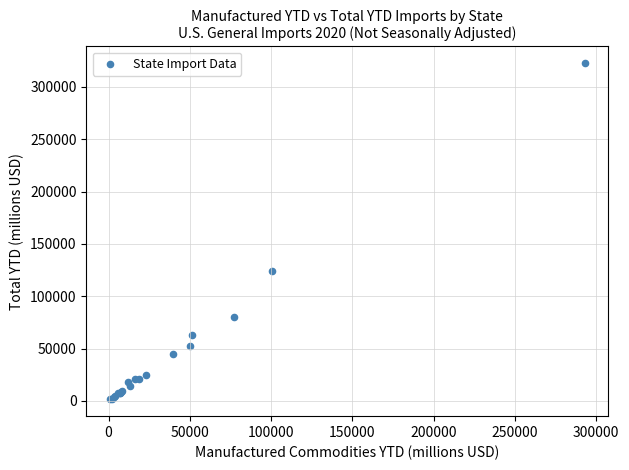

What Y value in the scatter plot is closest to 162034?

124013.4